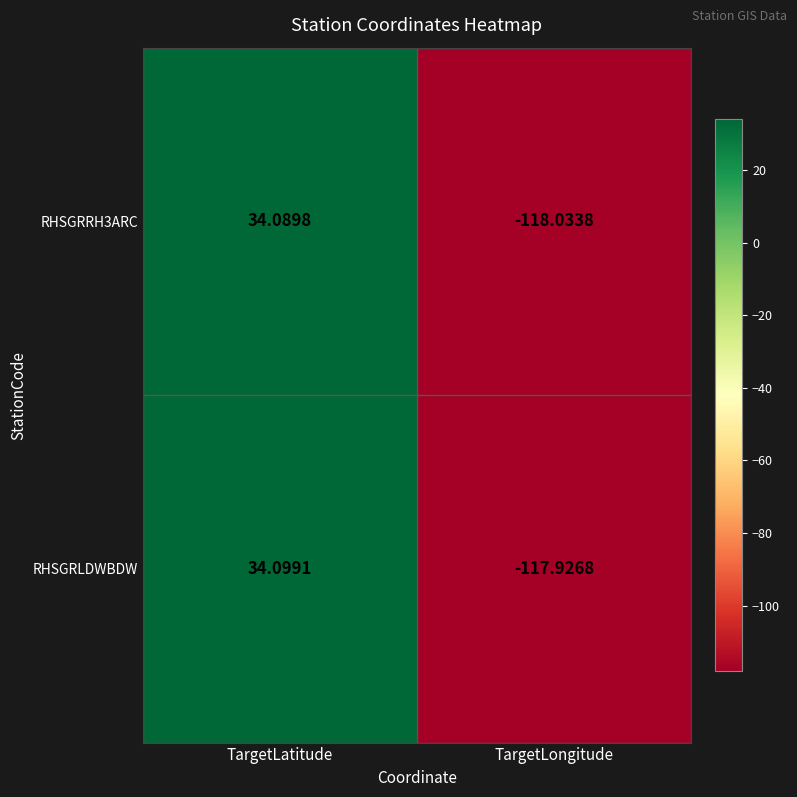

Rank the categories by RHSGRLDWBDW value from lowest to highest.

TargetLongitude, TargetLatitude